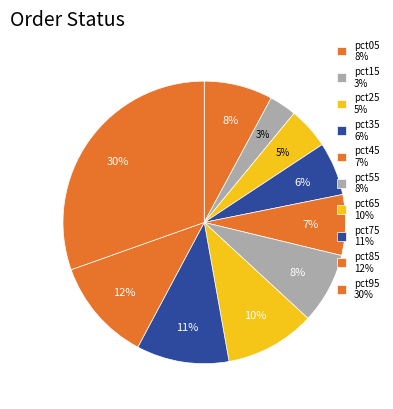

Does any single category account for the majority?

No